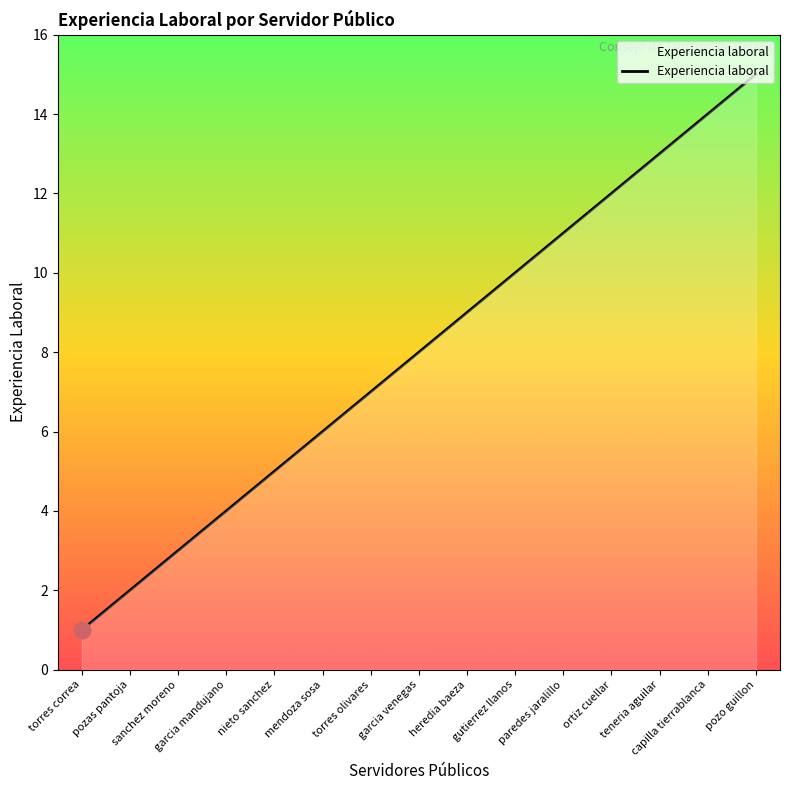

What is the minimum value shown in the chart?

1